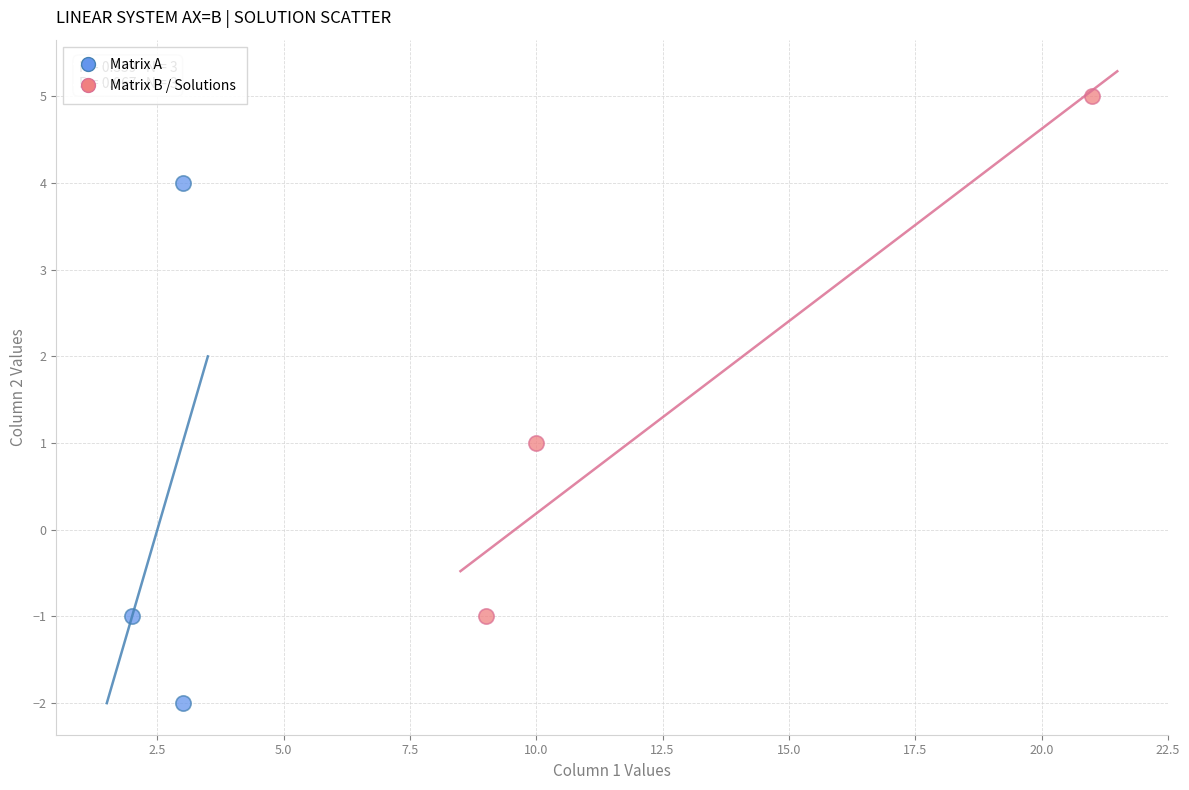

Which series contains the lowest Y value?

Matrix A